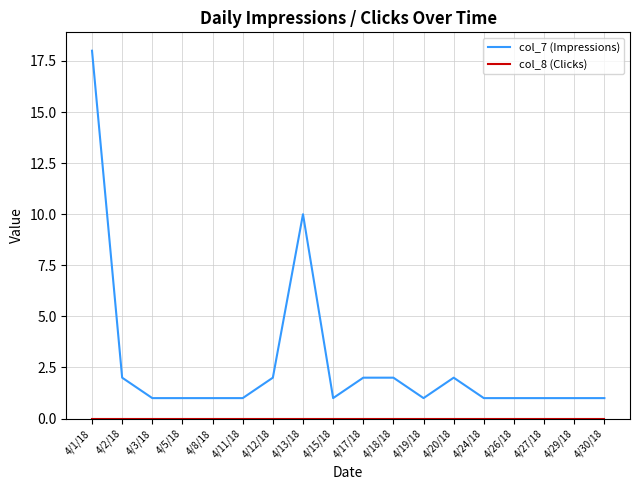

Which series has the largest total across all categories?

col_7 (Impressions)